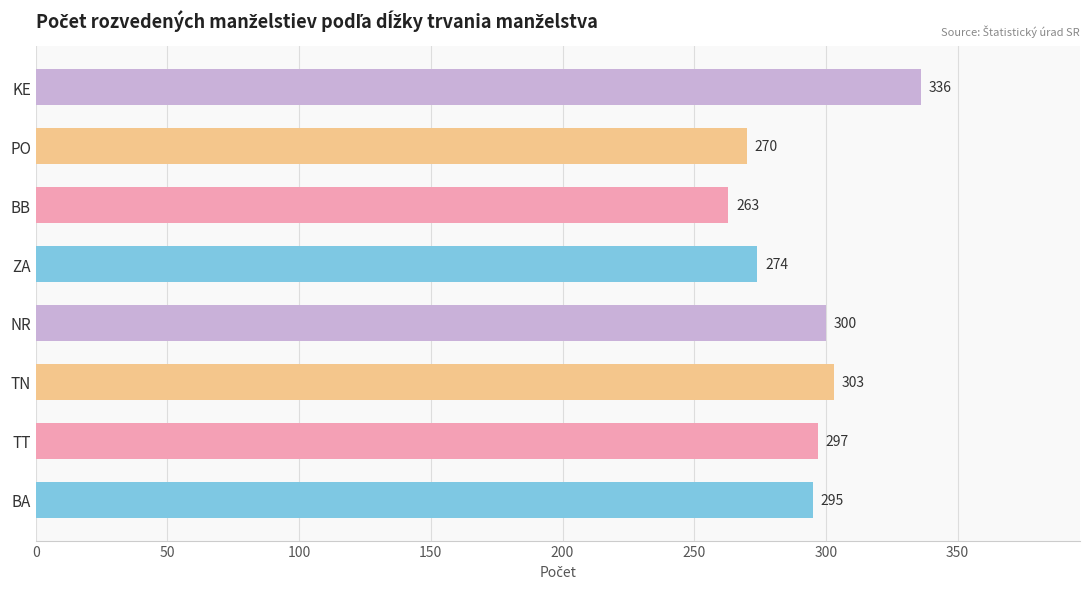

Reading bottom to top, what are all the values shown in this chart?

295	297	303	300	274	263	270	336